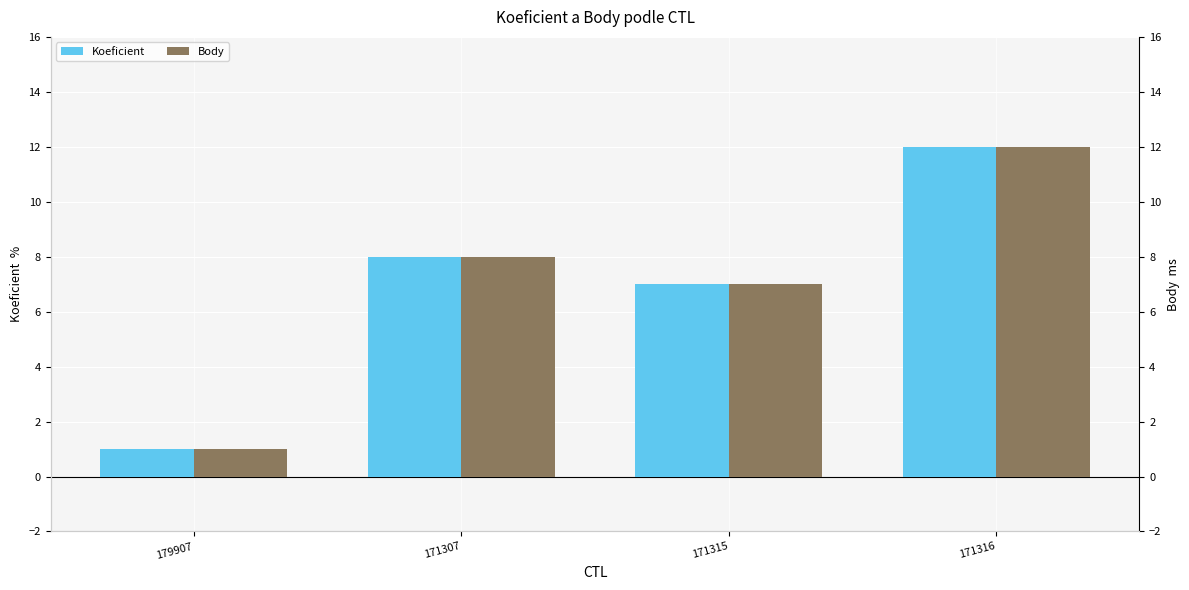

The value of Koeficient at 171315 is 9. True or false?

False